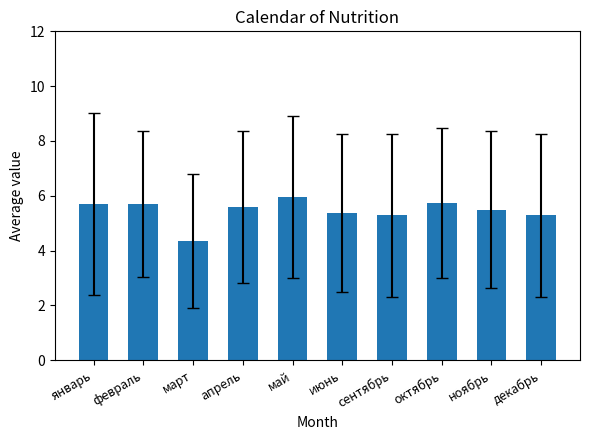

What is the change in value from март to май?

+1.6